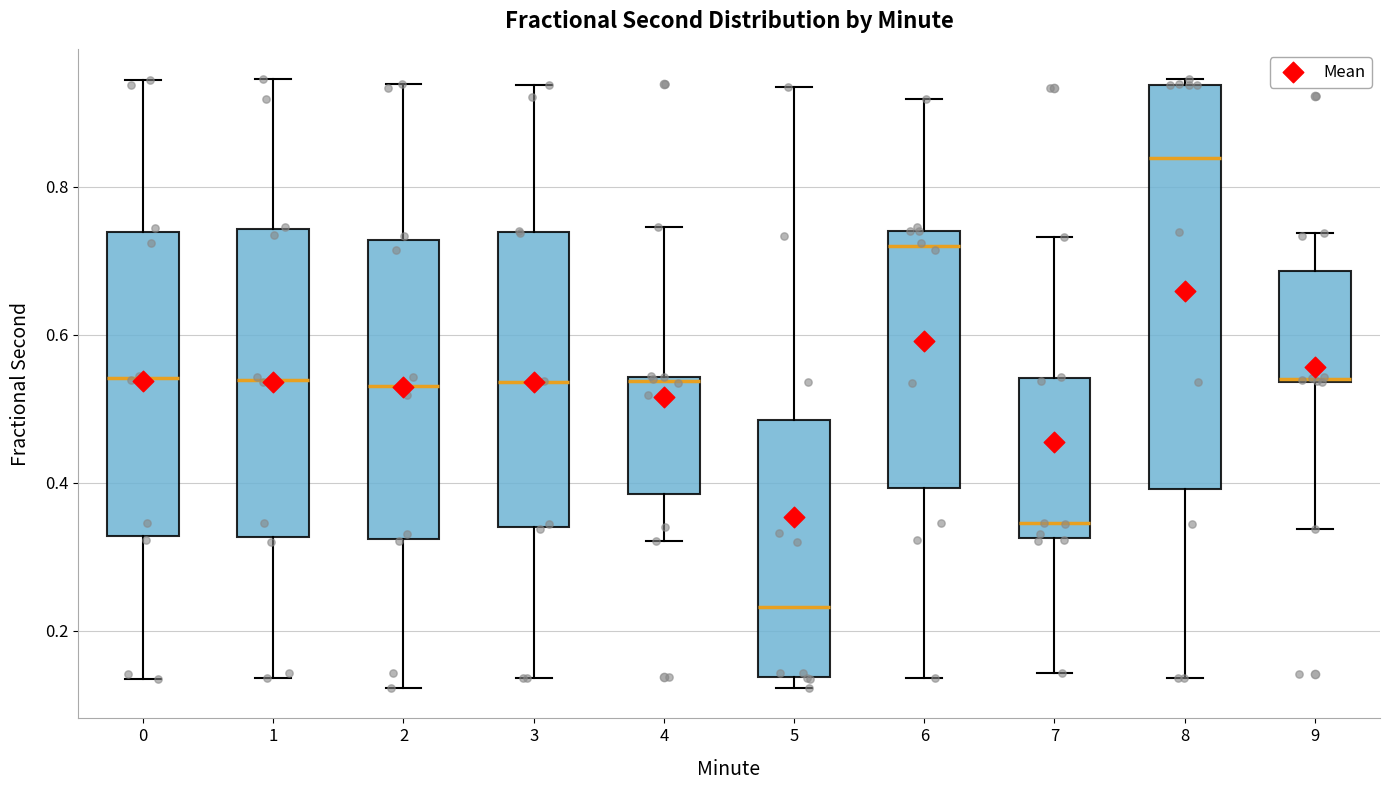

Reading left to right, transcribe this box plot: for each box, give where its median line is, the range the box spans, and where its two whiskers end, as read against the y-axis. The values are not printed on the chart, so give them approximately, as read against the axis.

0: median 0.54, box 0.32 to 0.74, whiskers 0.14 to 0.94
1: median 0.54, box 0.32 to 0.74, whiskers 0.14 to 0.94
2: median 0.54, box 0.32 to 0.72, whiskers 0.12 to 0.94
3: median 0.54, box 0.34 to 0.74, whiskers 0.14 to 0.94
4: median 0.54 (just below the box's upper edge), box 0.38 to 0.54, whiskers 0.32 to 0.74
5: median 0.24, box 0.14 to 0.48, whiskers 0.12 to 0.94
6: median 0.72, box 0.40 to 0.74, whiskers 0.14 to 0.92
7: median 0.34, box 0.32 to 0.54, whiskers 0.14 to 0.74
8: median 0.84, box 0.40 to 0.94, whiskers 0.14 to 0.94 (just above the box's upper edge)
9: median 0.54, box 0.54 to 0.68, whiskers 0.34 to 0.74